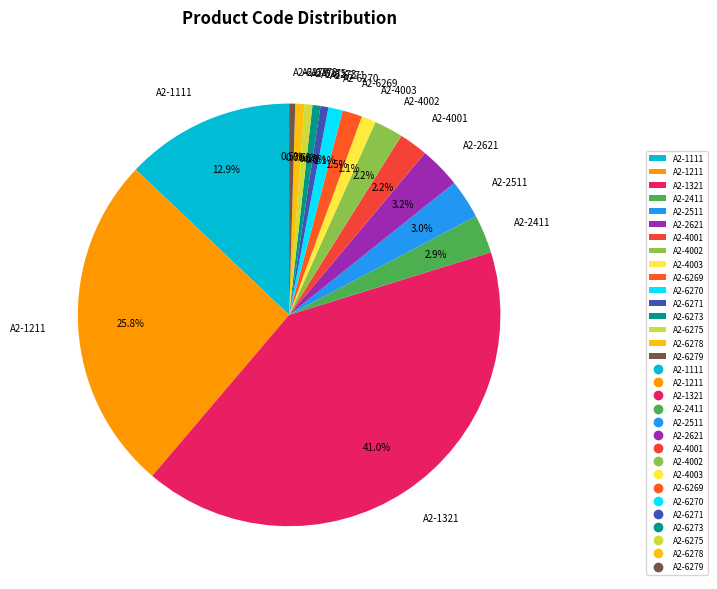

To the nearest percent, what is the average slice percentage?

6%